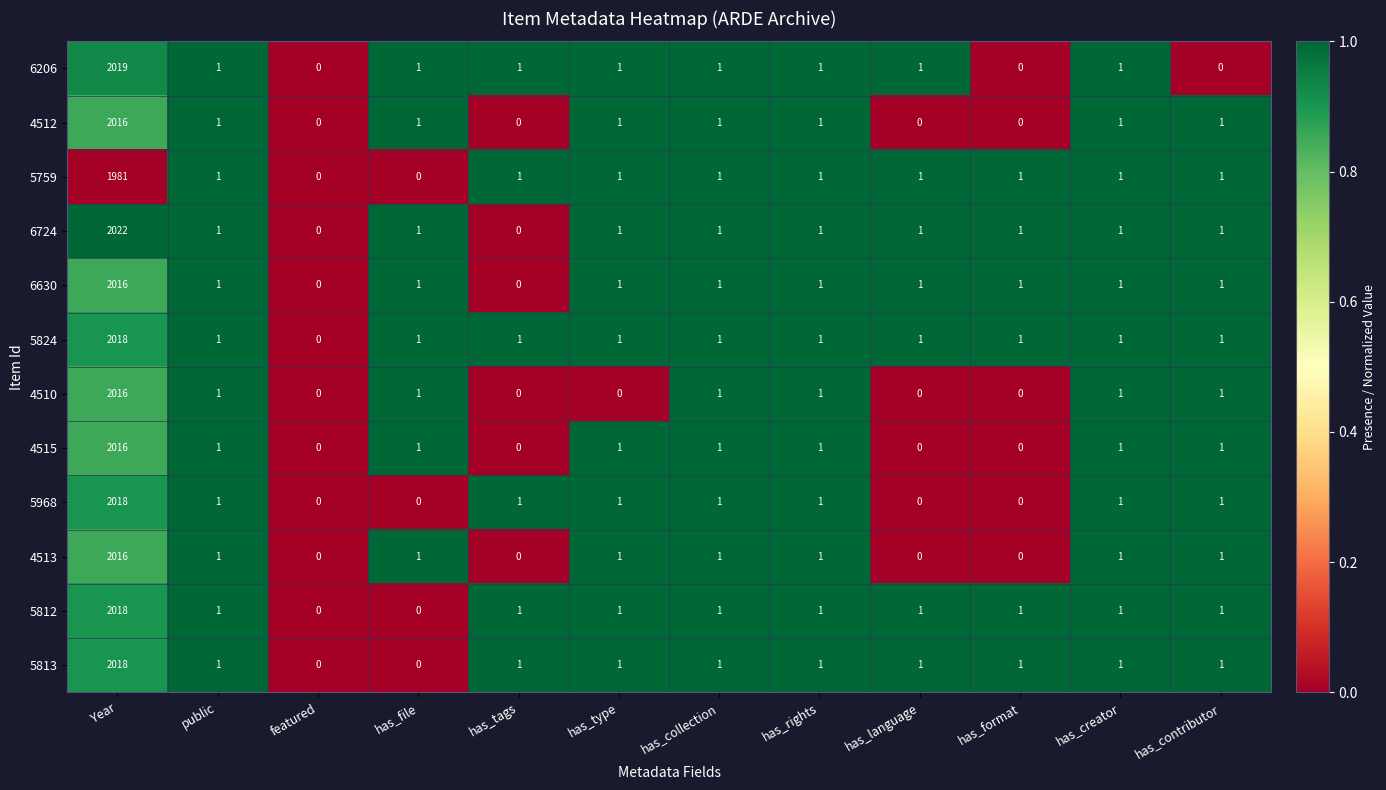

Which label corresponds to the largest value in the chart?

Year